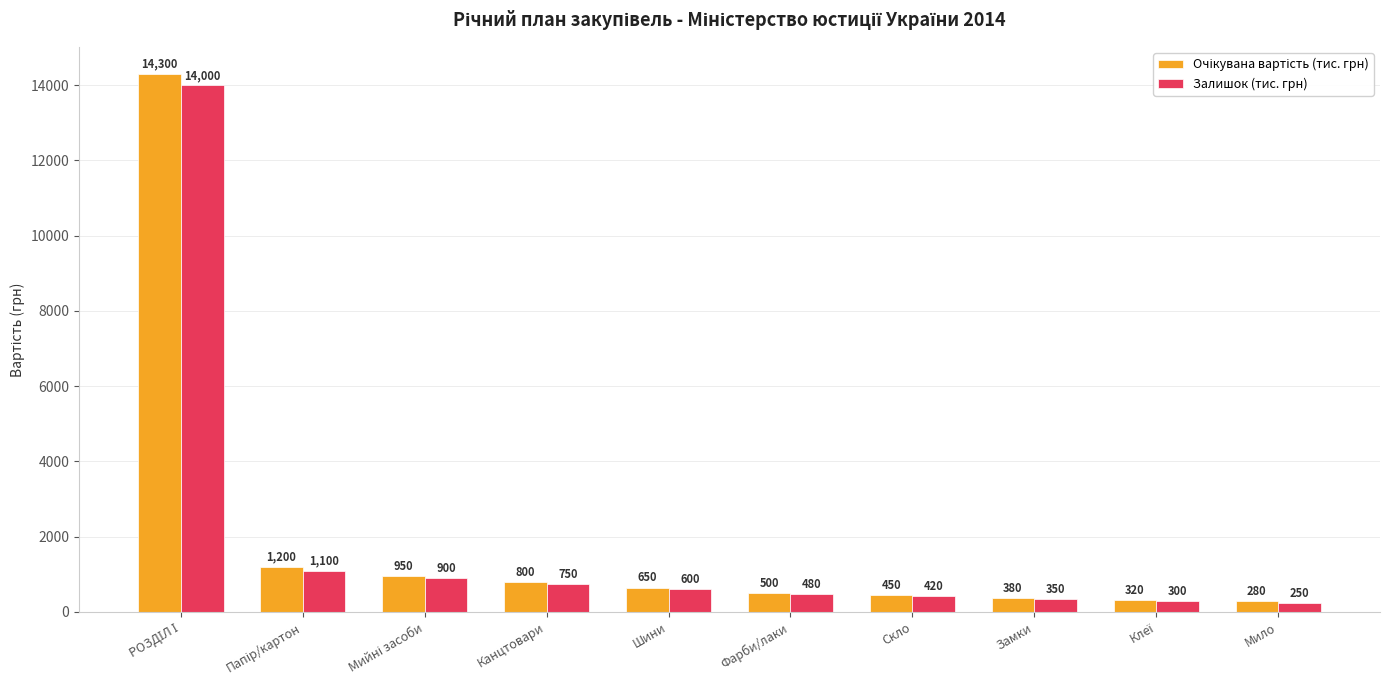

True or false: Залишок (тис. грн) has a value of 420 at Скло.

True